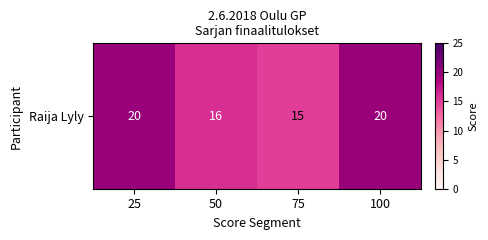

Reading left to right, transcribe all the data shown in this chart.

25=20	50=16	75=15	100=20